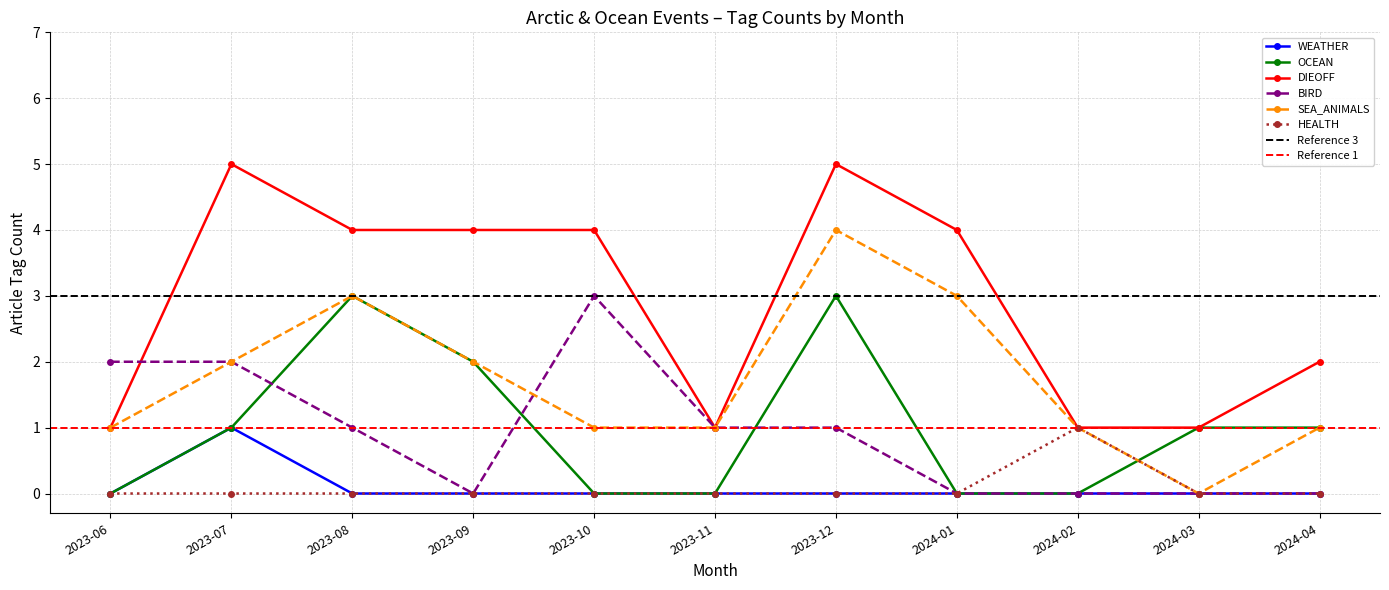

Between 2024-03 and 2023-10, which is larger?

2024-03